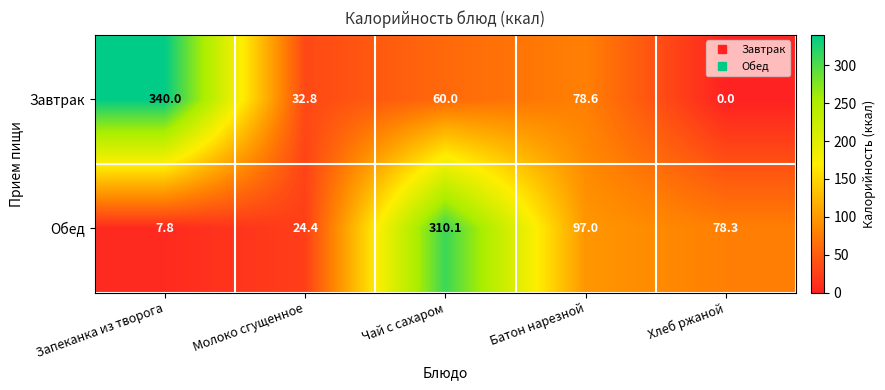

Rank the series at Молоко сгущенное from lowest to highest value.

Обед, Завтрак